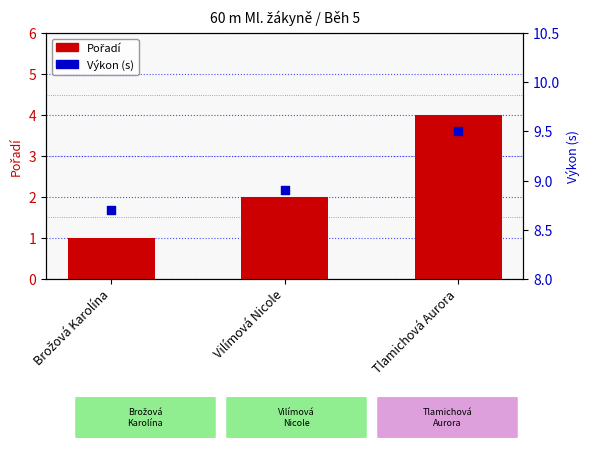

What are all the series names shown in the legend?

Pořadí, Výkon (s)